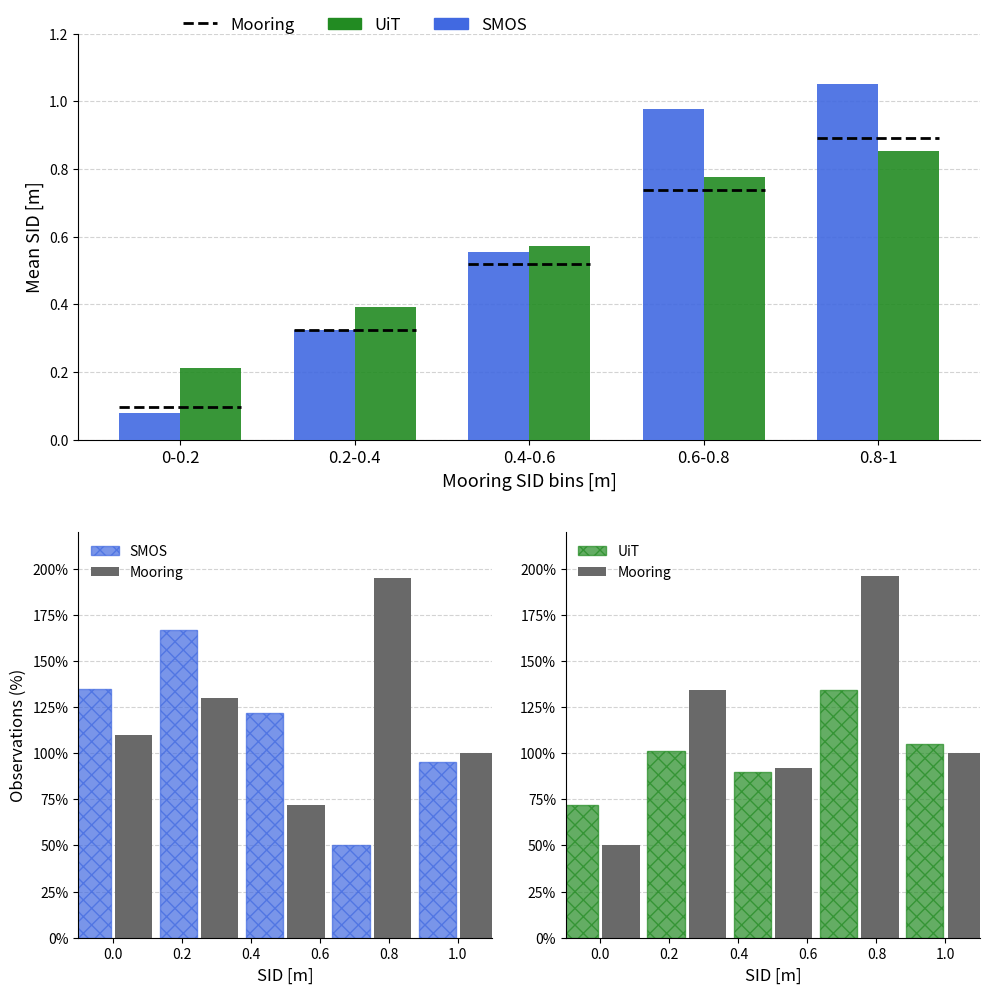

Reading left to right, list all the values displayed in this chart.

SMOS: 0-0.2=0.1	0.2-0.4=0.3	0.4-0.6=0.6	0.6-0.8=1.0	0.8-1=1.1
UiT: 0-0.2=0.2	0.2-0.4=0.4	0.4-0.6=0.6	0.6-0.8=0.8	0.8-1=0.9